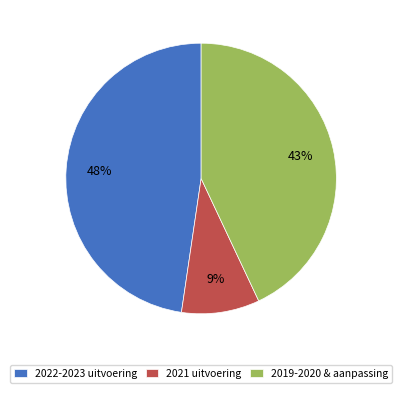

To the nearest percent, what is the average slice percentage?

33%